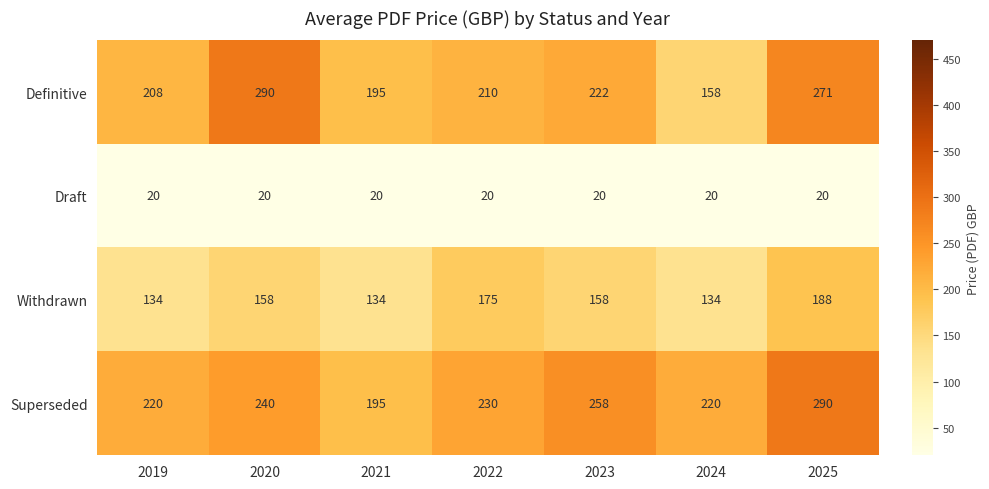

Which series has the widest spread of values?

Definitive